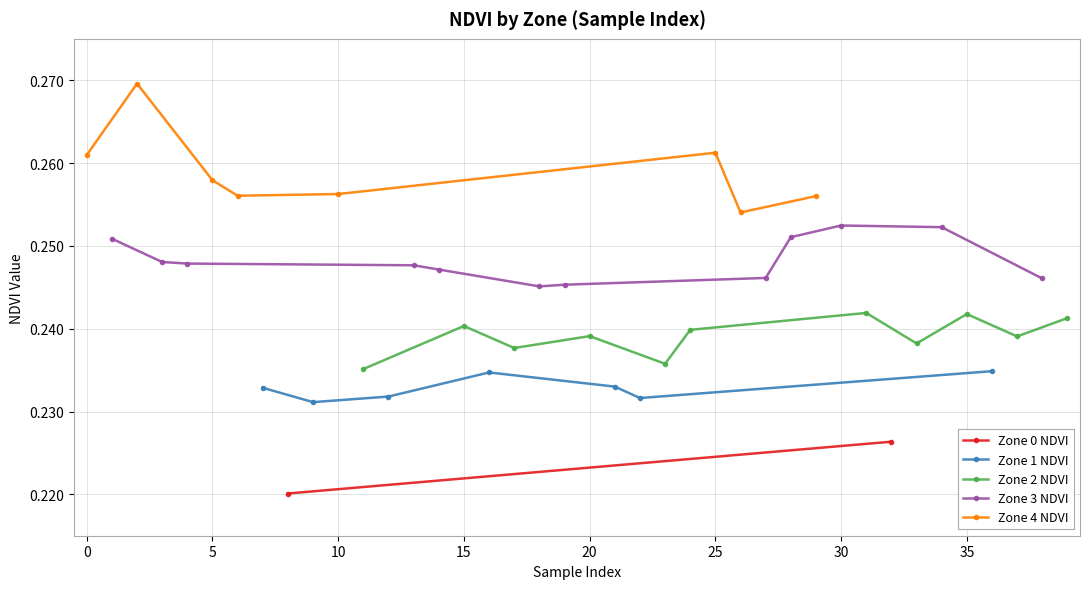

In Zone 1 NDVI, how many points are higher than both neighbors (excluding endpoints)?

1